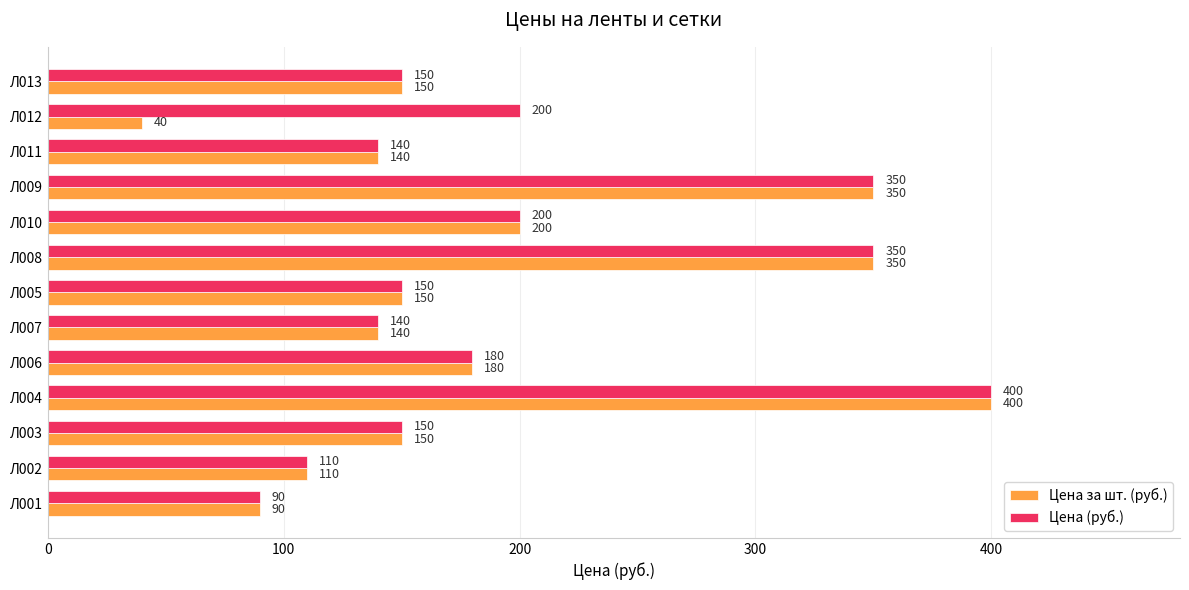

True or false: Цена за шт. (руб.) has a value of 237 at Л011.

False